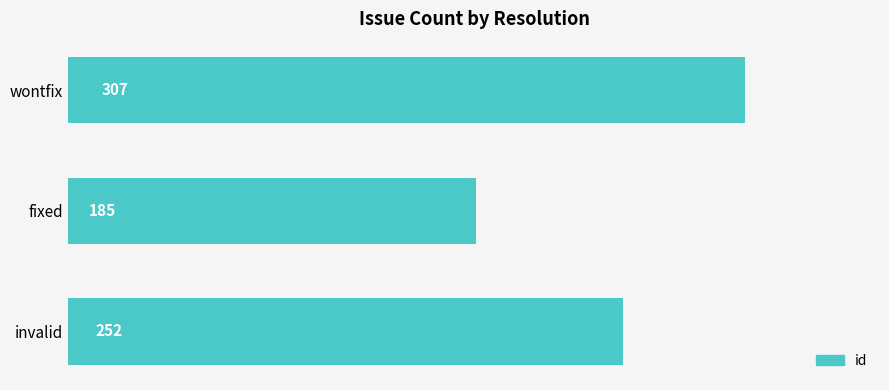

What is the label of the 3rd bar from the top?

invalid